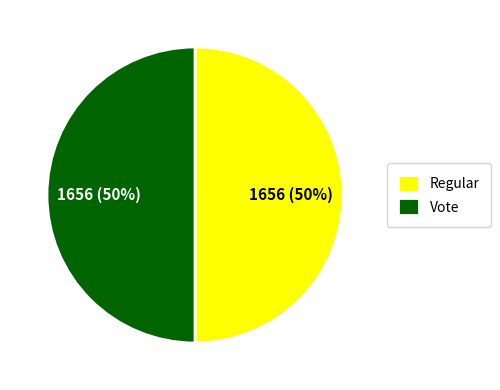

Approximately how many times larger is the value at Vote compared to Regular?

1.0